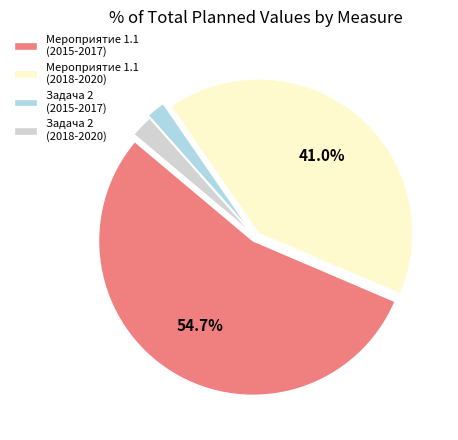

Which slice represents more than half of the pie?

Мероприятие 1.1 (2015-2017)